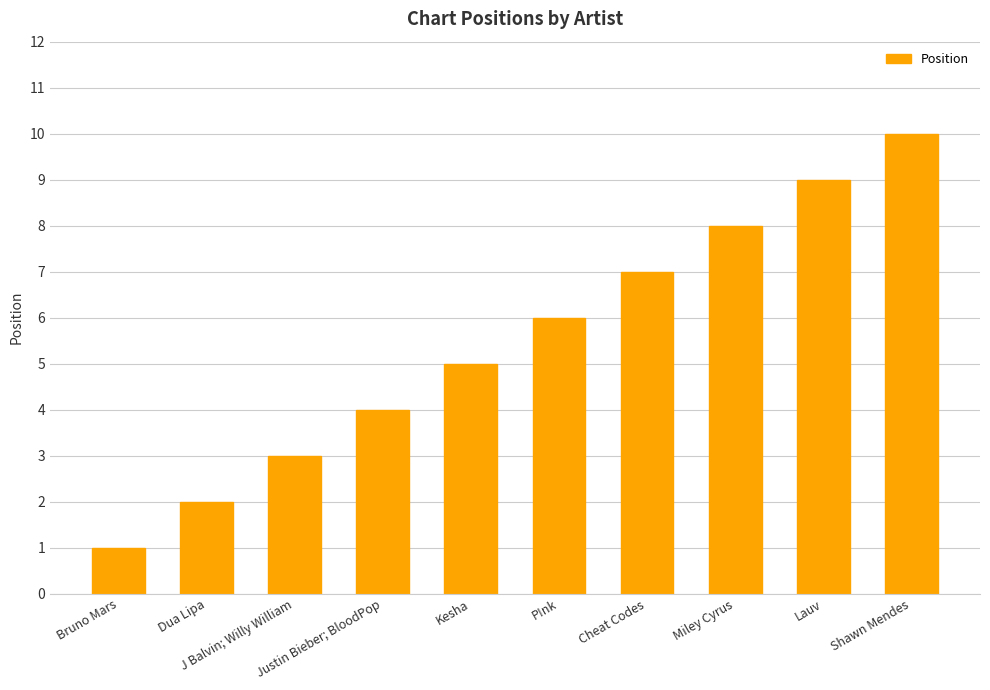

What is the greatest value displayed?

10